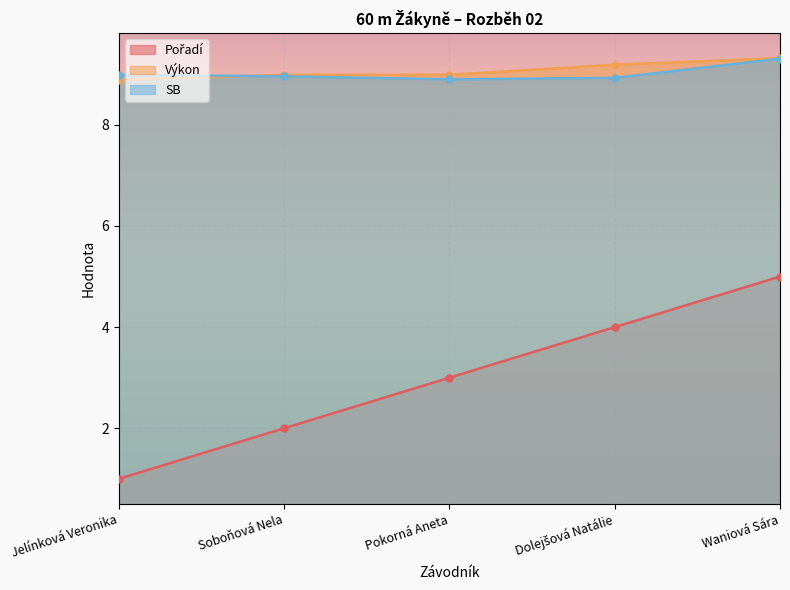

Where is Pořadí nearest to the value 3?

Pokorná Aneta